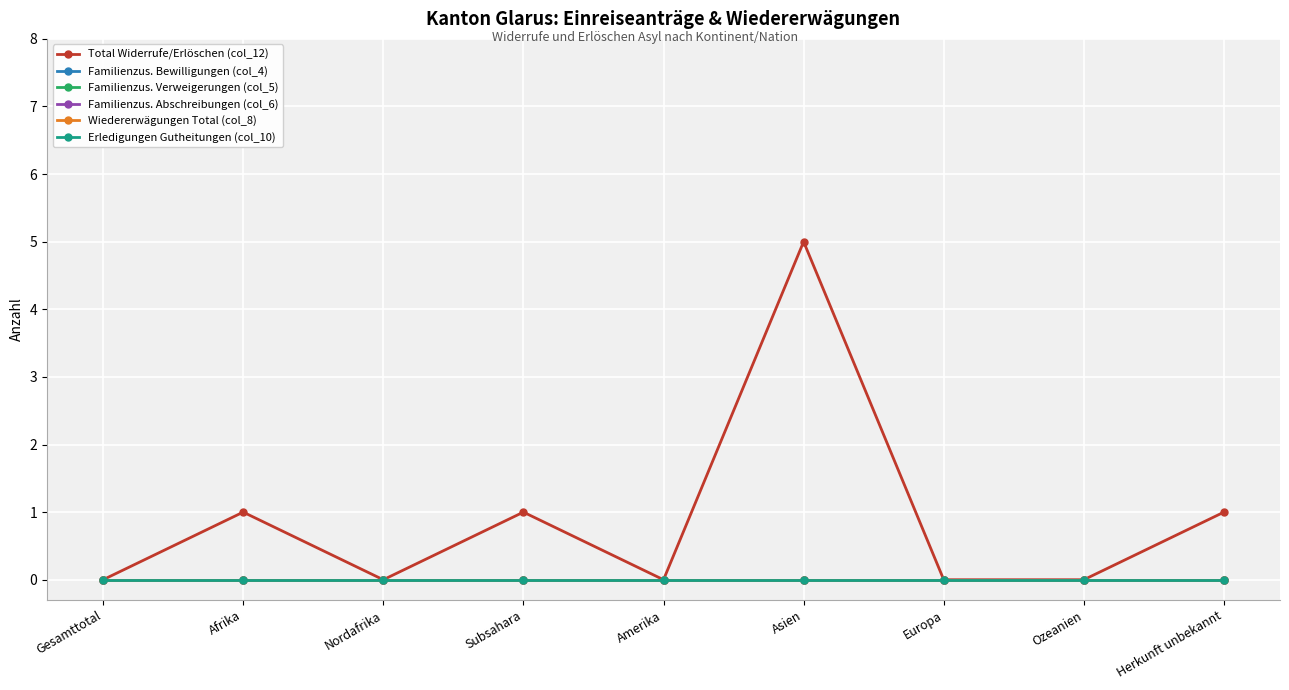

Does the chart have visible grid lines?

Yes